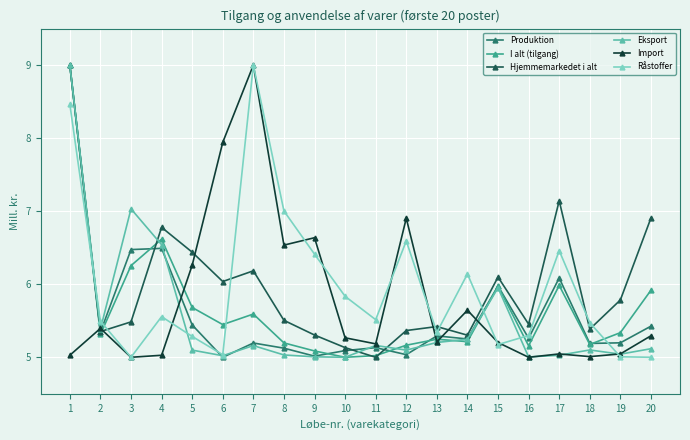

Which series ends up on top after the final intersection of Hjemmemarkedet i alt and Råstoffer?

Hjemmemarkedet i alt